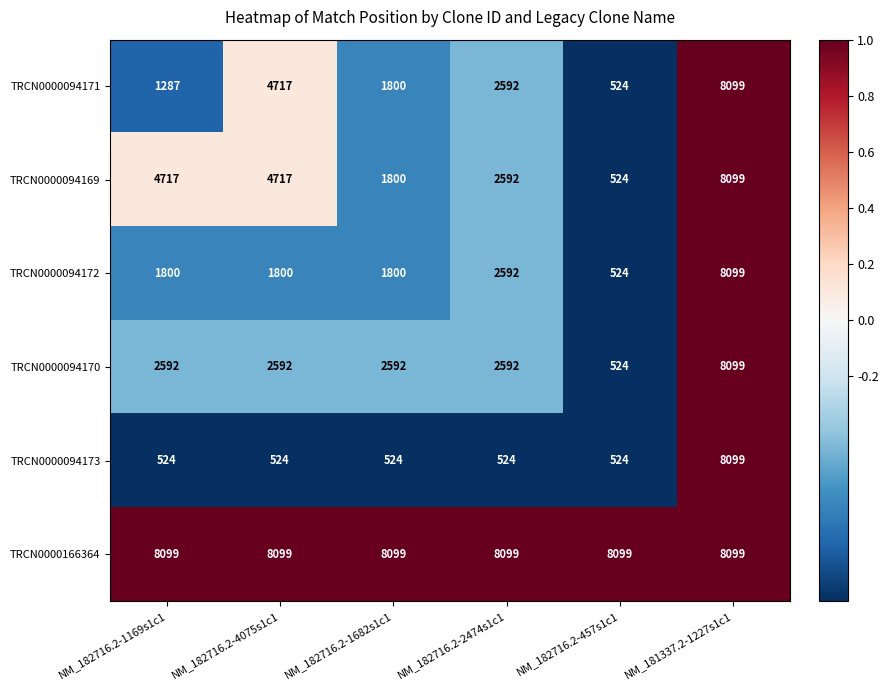

At how many categories does at least one series exceed 5374?

6